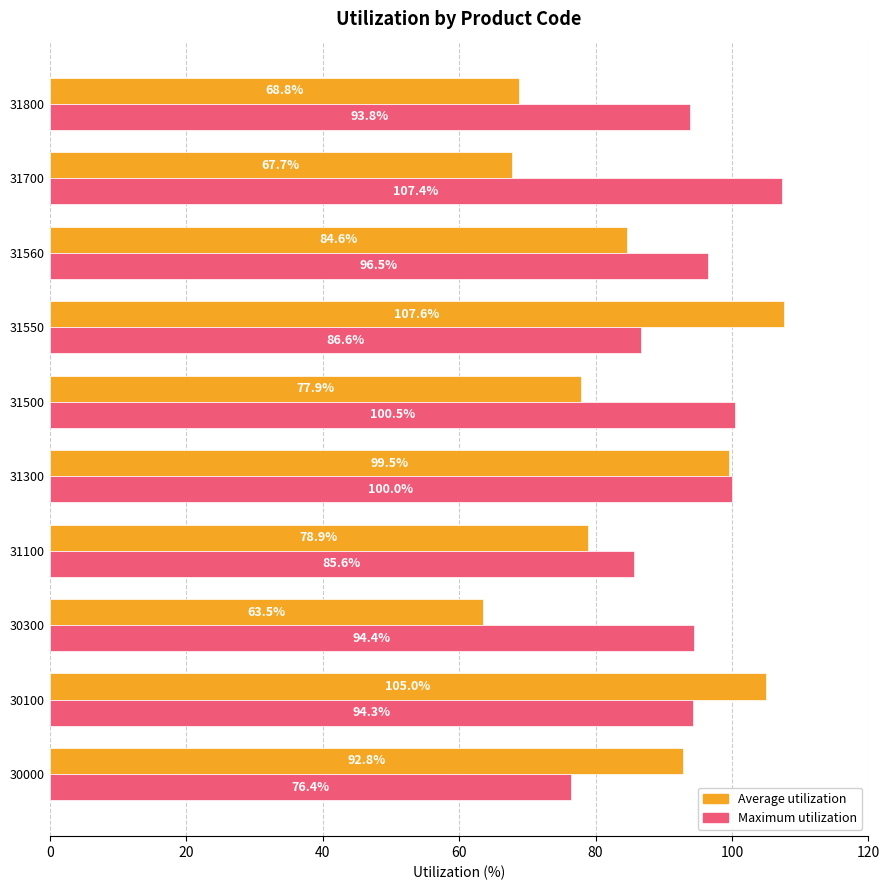

True or false: Maximum utilization has a value of 94.4 at 30300.

True